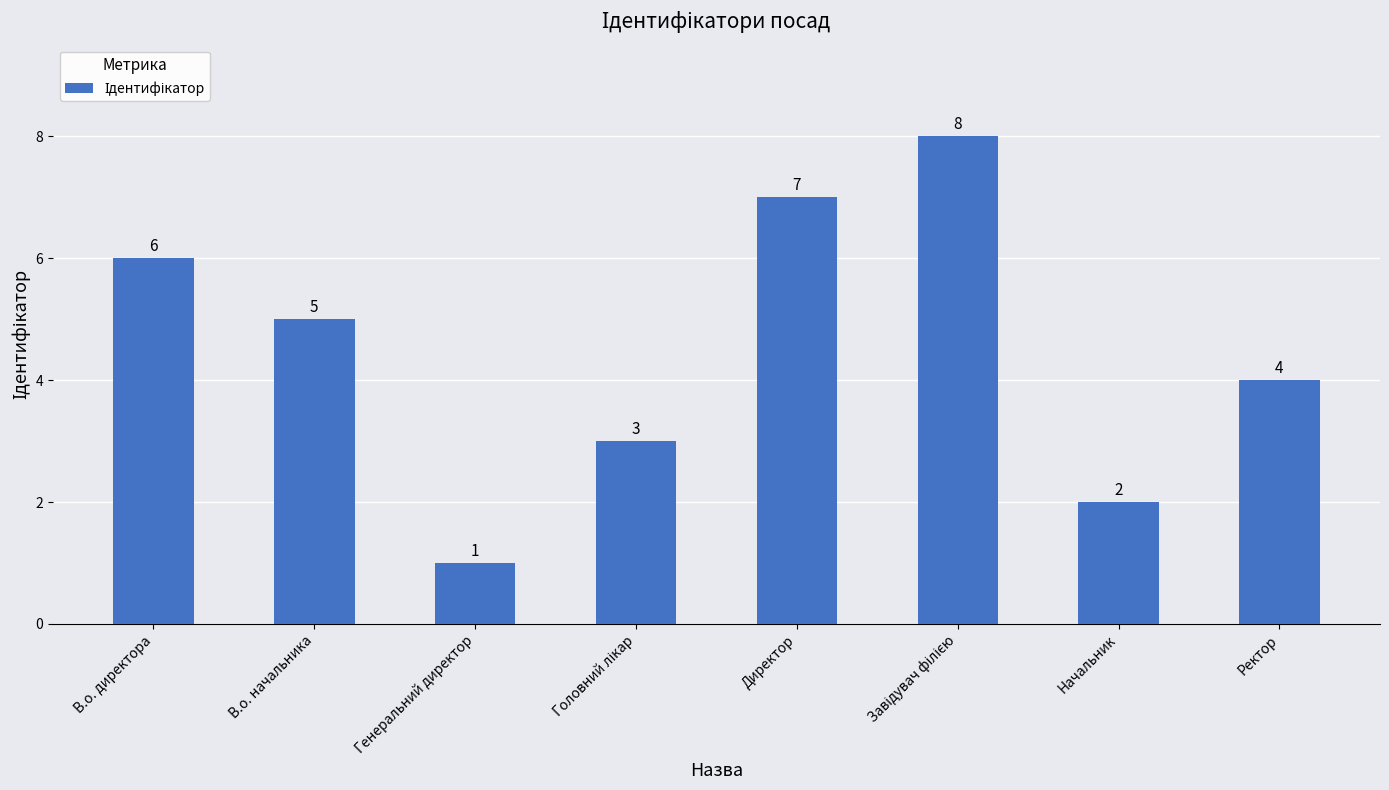

What is the label of the 6th bar from the right?

Генеральний директор